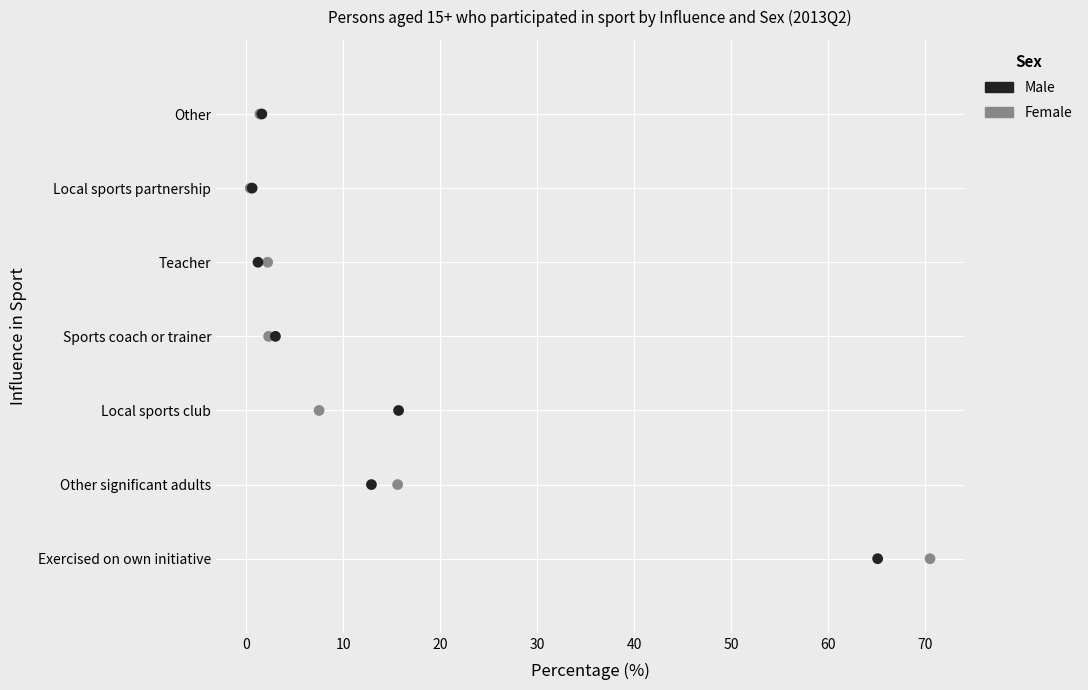

What are all the series names shown in the legend?

Male, Female